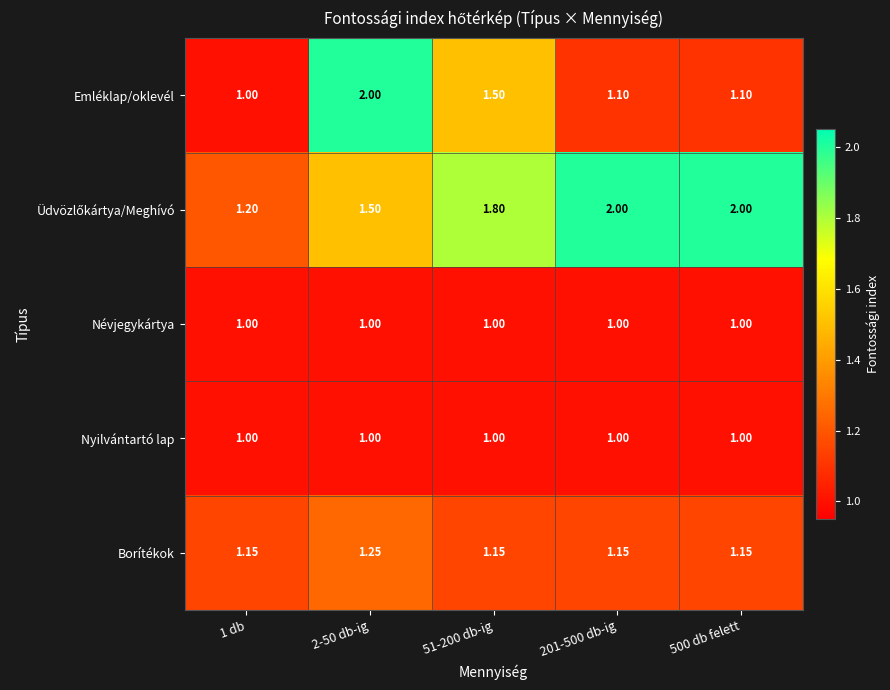

Is the value of Emléklap/oklevél at 1 db greater than the value of Borítékok at 2-50 db-ig?

No